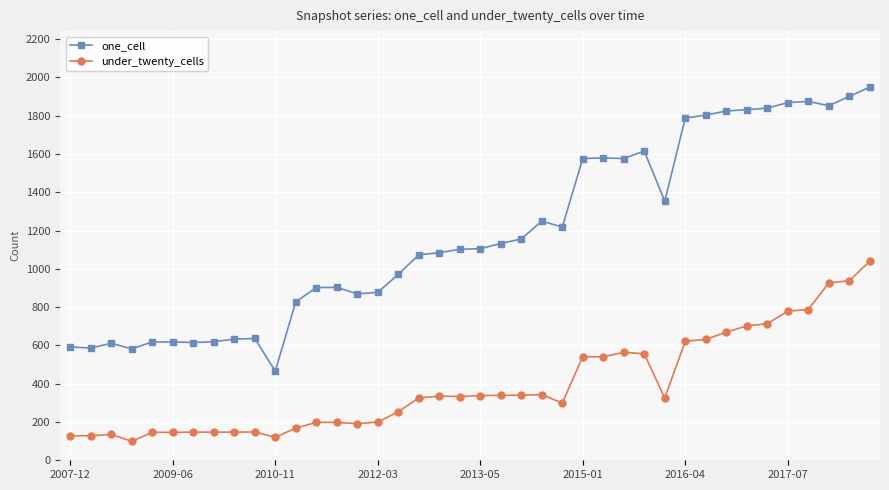

What is the average value of the one_cell series?

1182